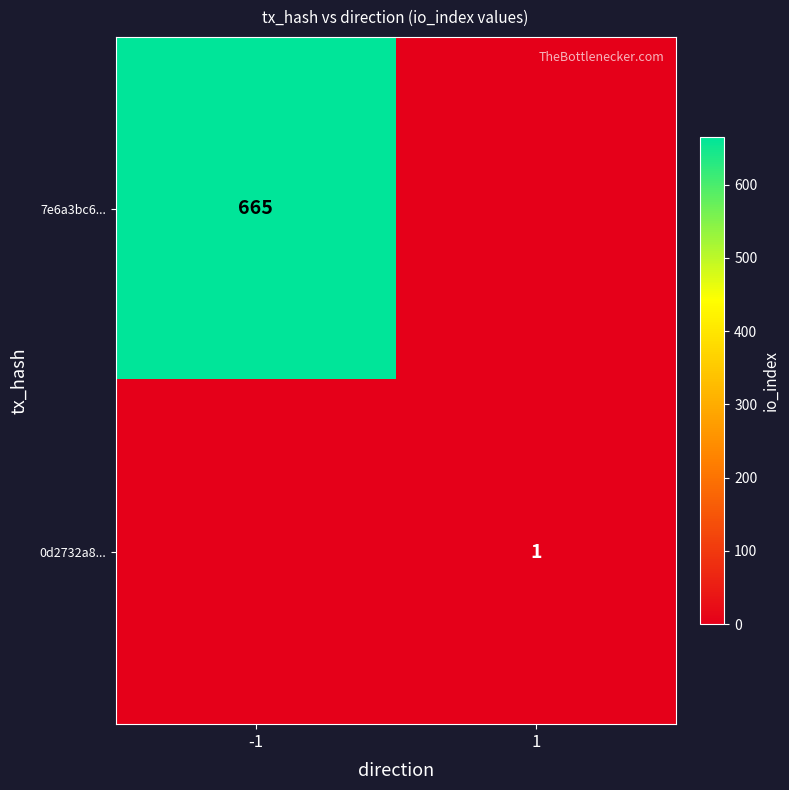

The 7e6a3bc6... series shows 1174 at -1. True or false?

False